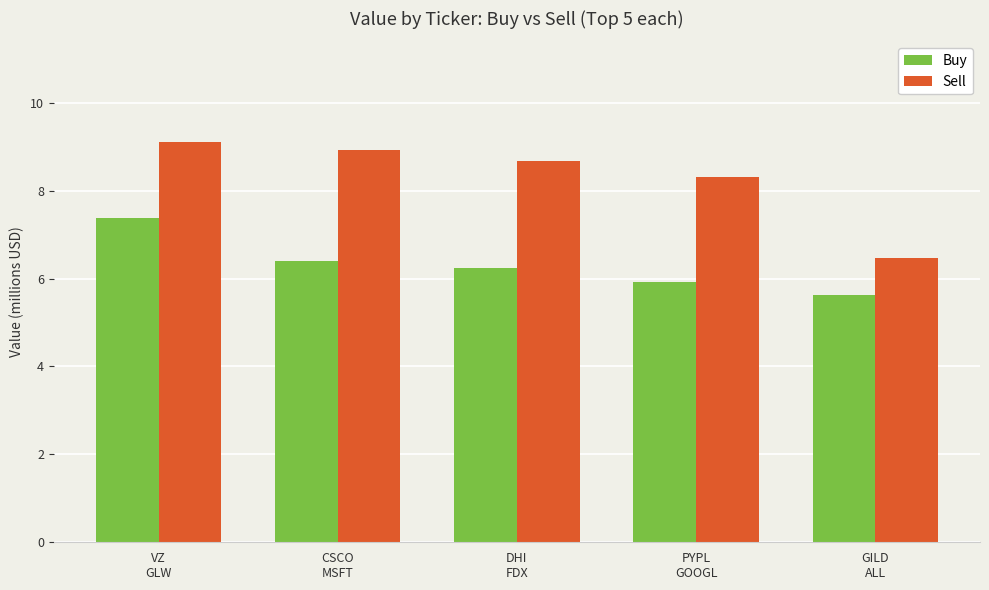

Reading left to right, transcribe all the data shown in this chart.

Buy: 7.4	6.4	6.2	5.9	5.6
Sell: 9.1	8.9	8.7	8.3	6.5